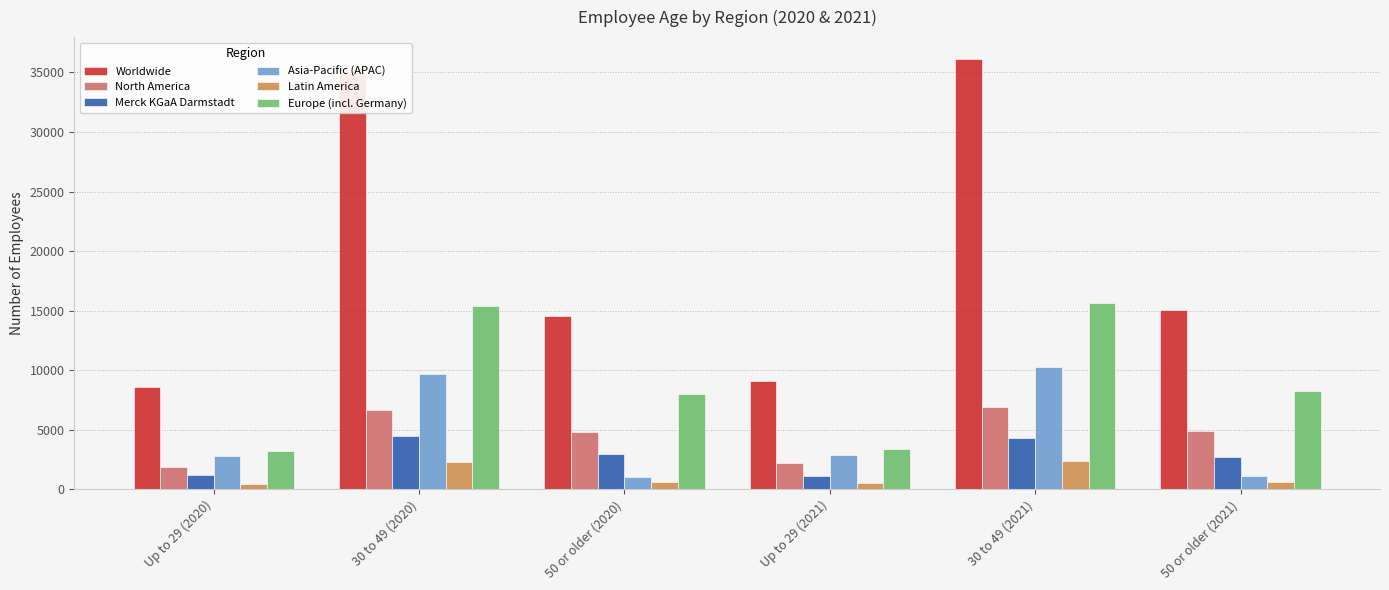

True or false: Europe (incl. Germany) has a value of 7978 at 50 or older (2020).

True